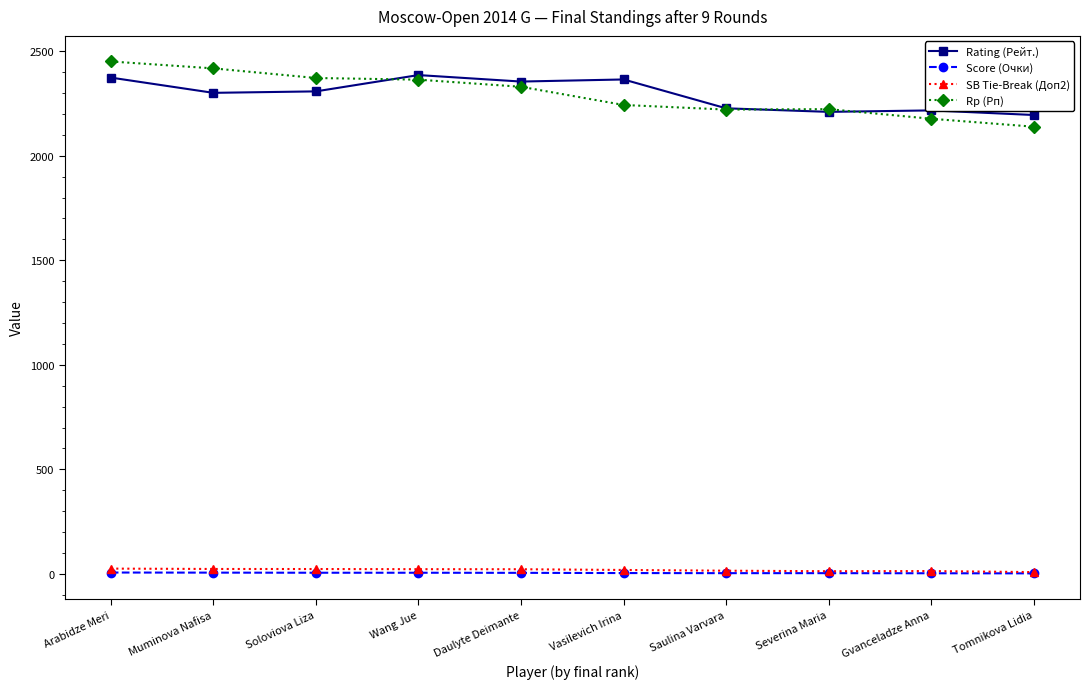

Is the value of Rp (Рп) at Muminova Nafisa greater than the value of Score (Очки) at Severina Maria?

Yes